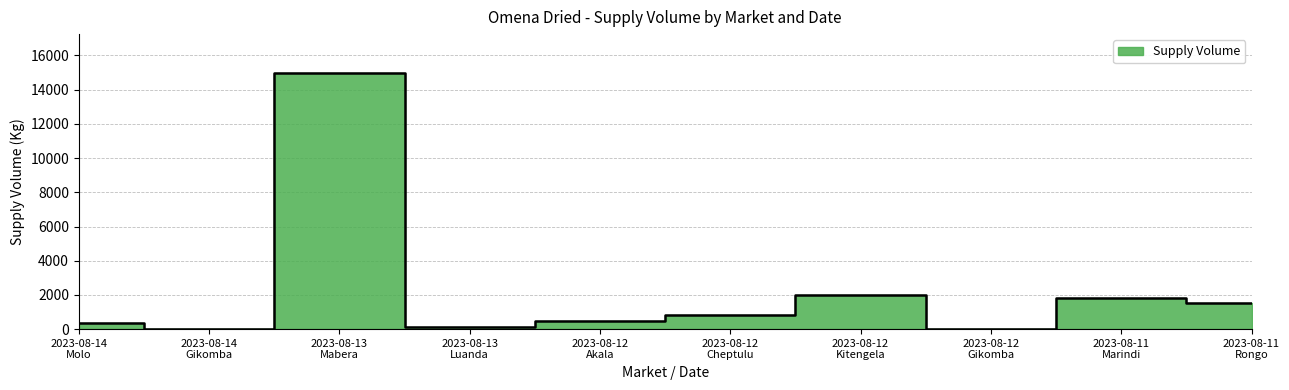

What is the maximum value shown in the chart?

15000